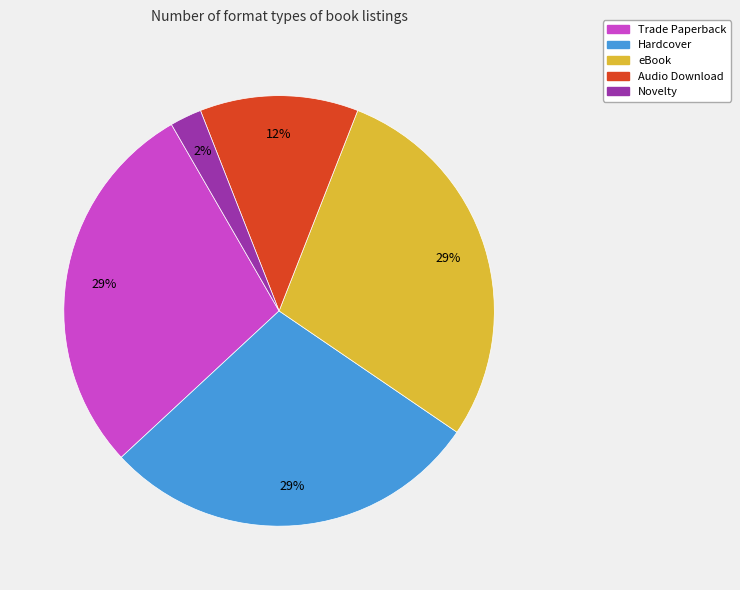

How many slices are in this pie chart?

5